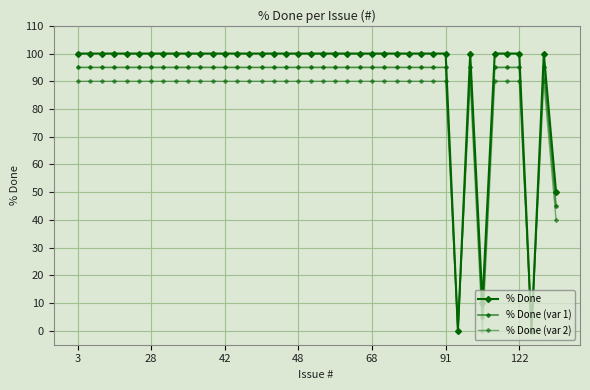

What is the value of the % Done (var 2) point at the 25th from the left?

90